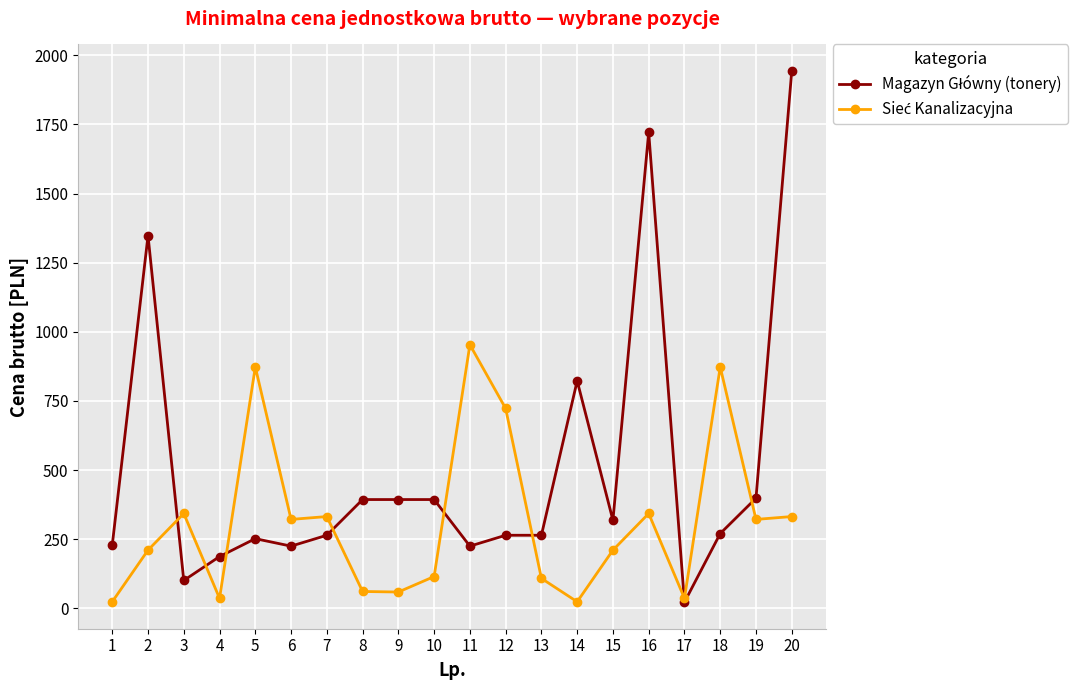

What is the total value across all series at 9?

452.8